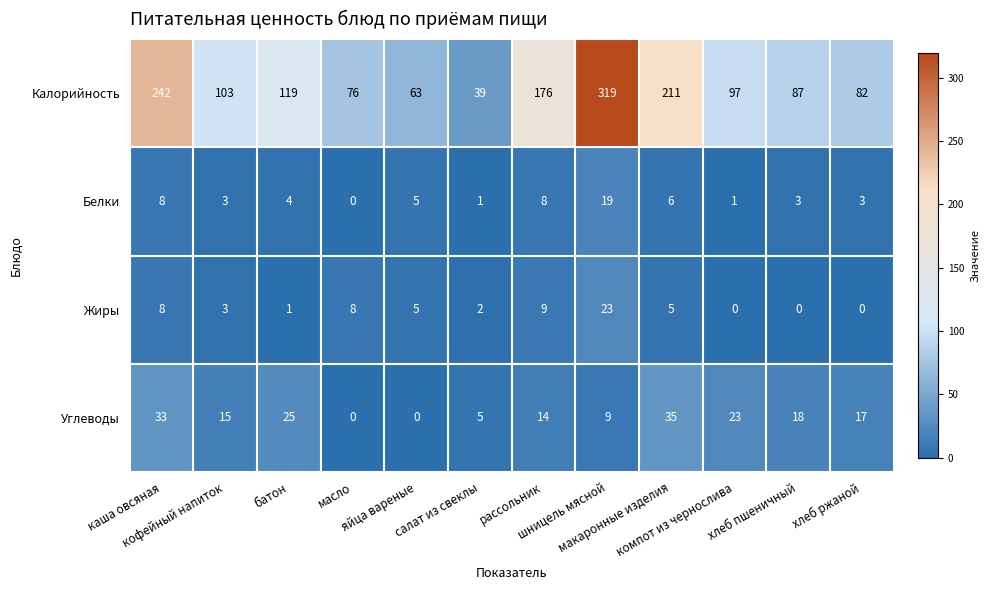

What is the sum of all Жиры values?

64